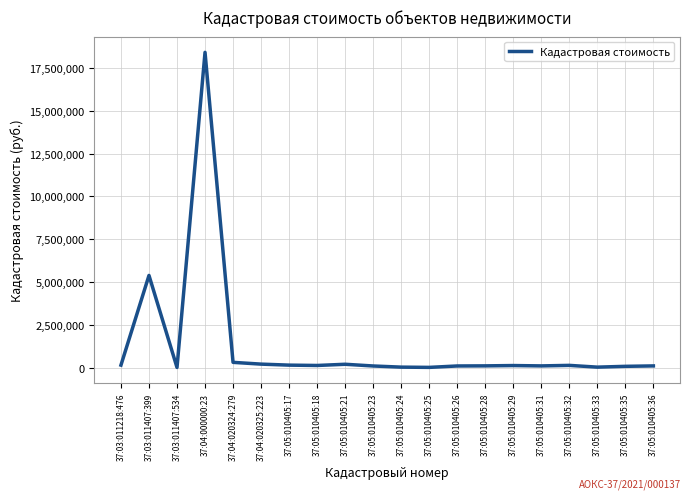

What is the difference between the maximum and minimum values?

18393355.5